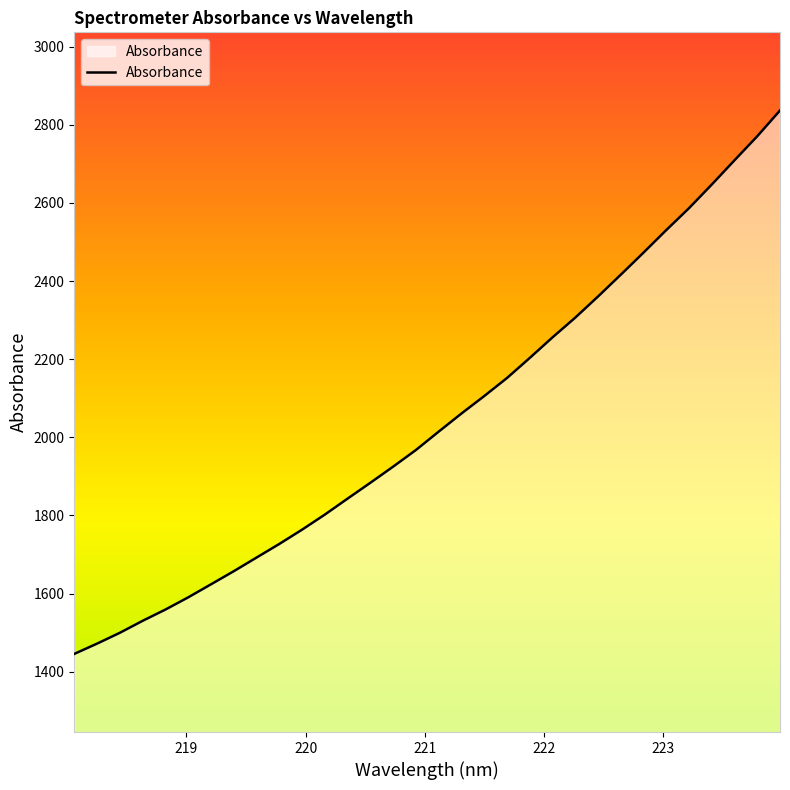

What is the greatest value displayed?

2836.6